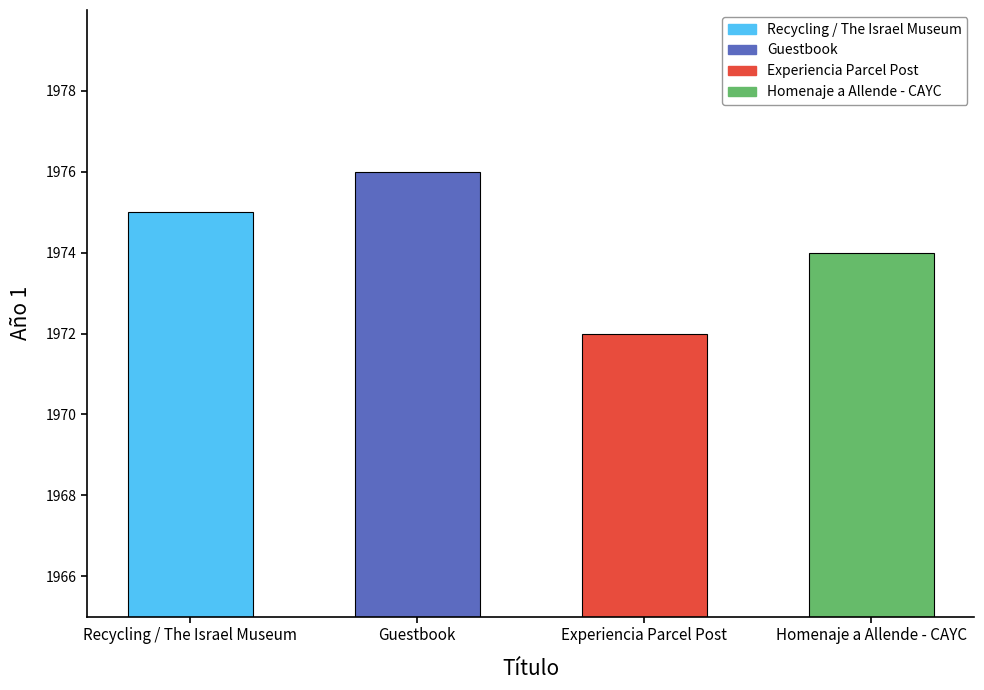

List the labels in order of value, smallest first.

Experiencia Parcel Post, Homenaje a Allende - CAYC, Recycling / The Israel Museum, Guestbook